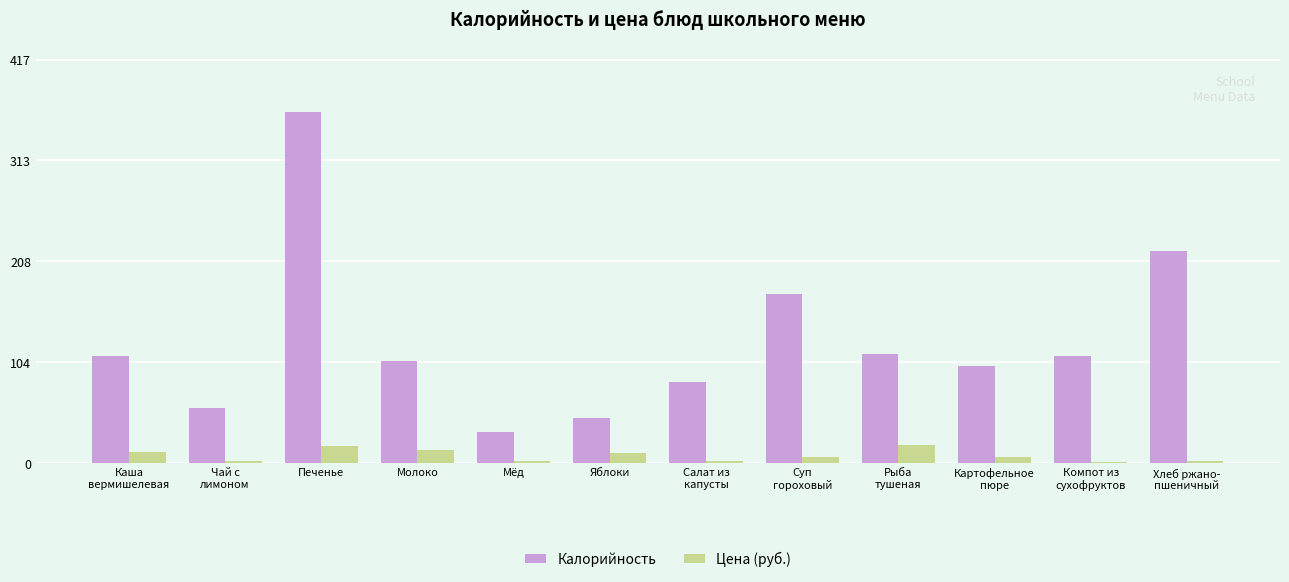

At Молоко, list the series in order from largest to smallest.

Калорийность, Цена (руб.)